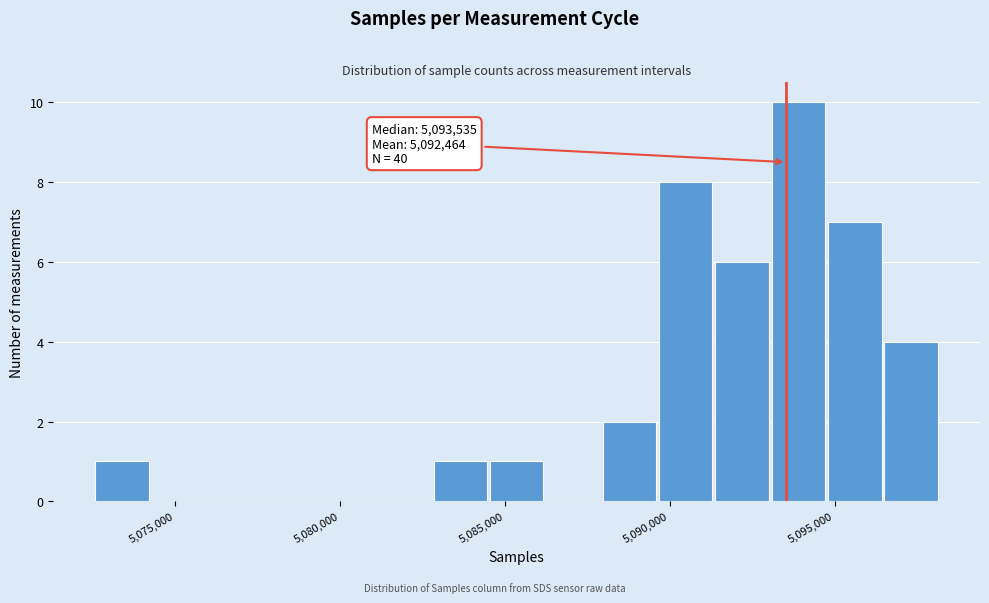

Around what value on the x-axis is the tallest bar? Give the approximate position of its centre, as read against the axis.

5094000